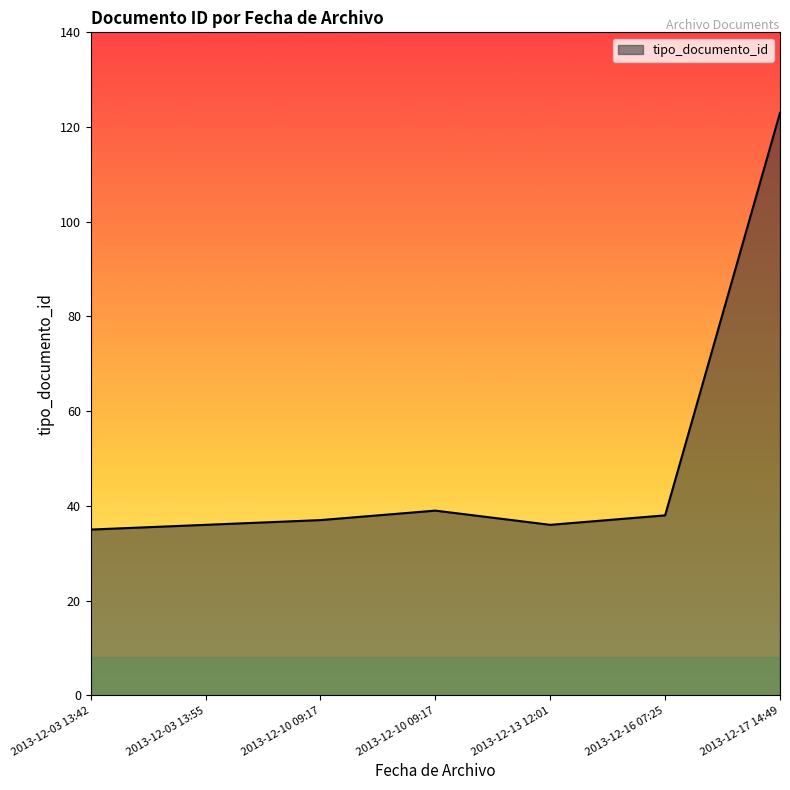

How many categories are shown in the chart?

7